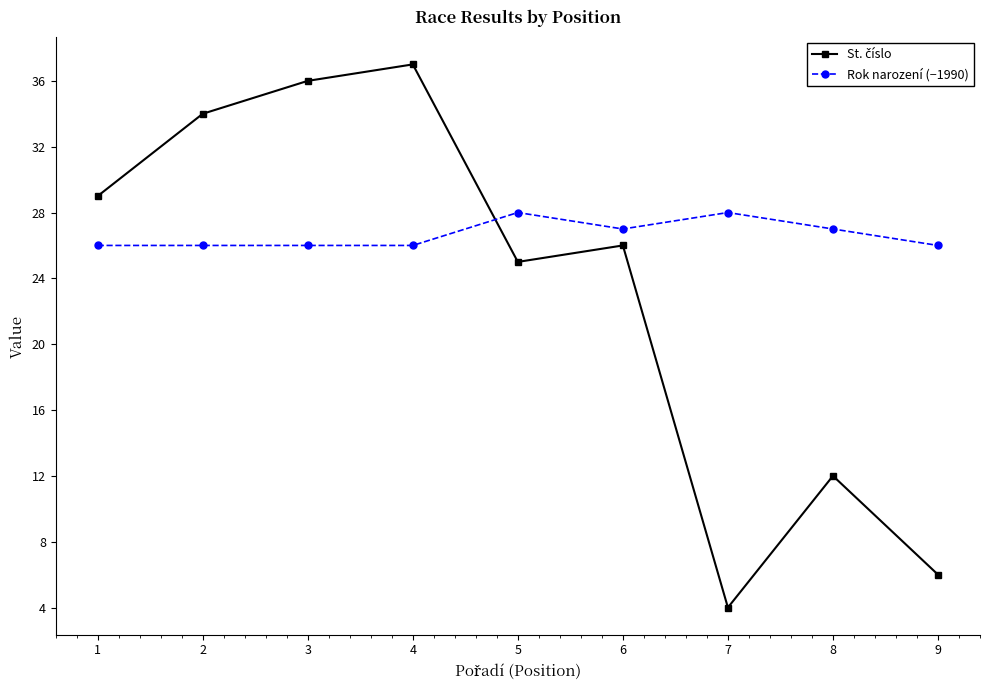

How many lines are shown in the chart?

2